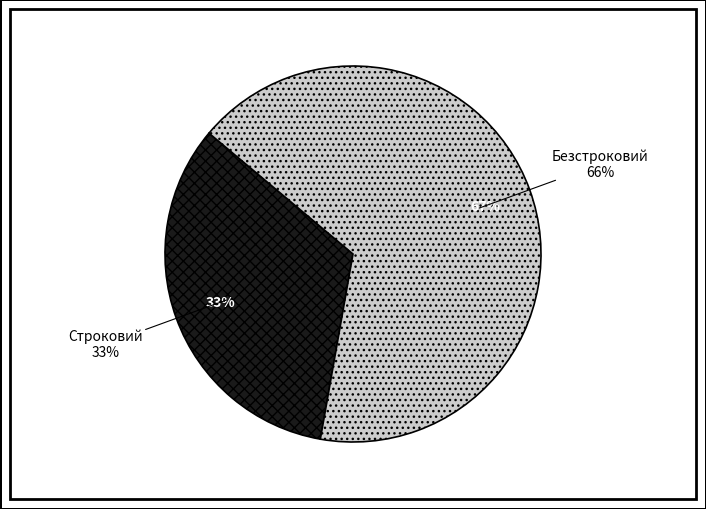

Between Строковий and Безстроковий, which is larger?

Безстроковий